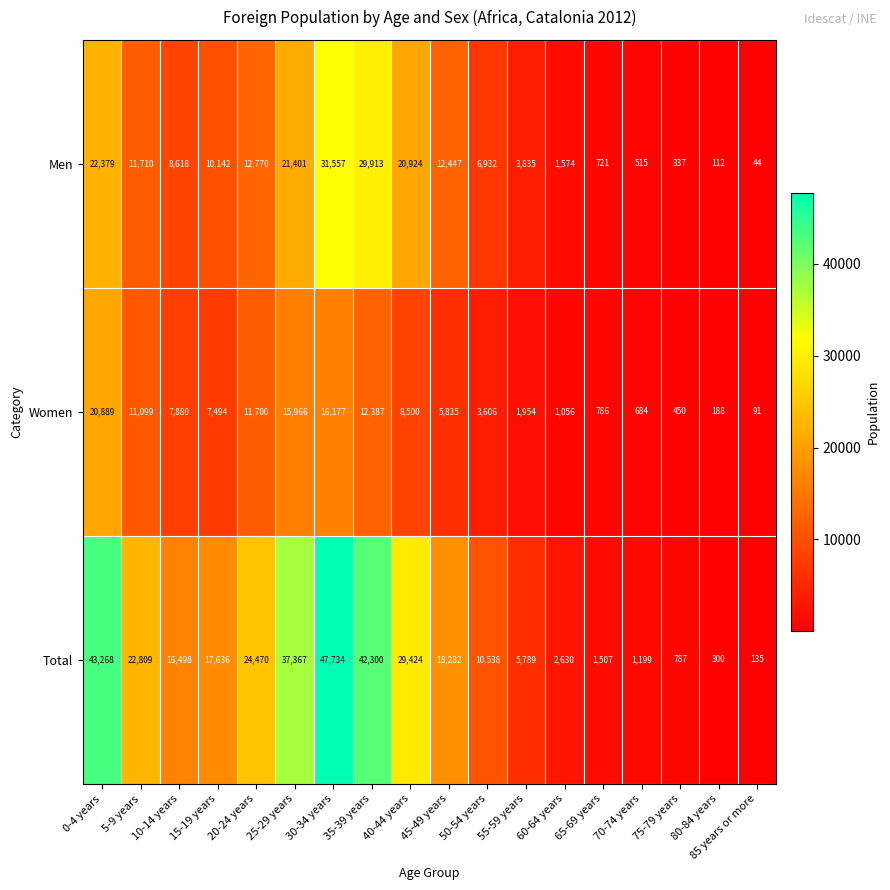

What is the highest value of the Total series?

47734